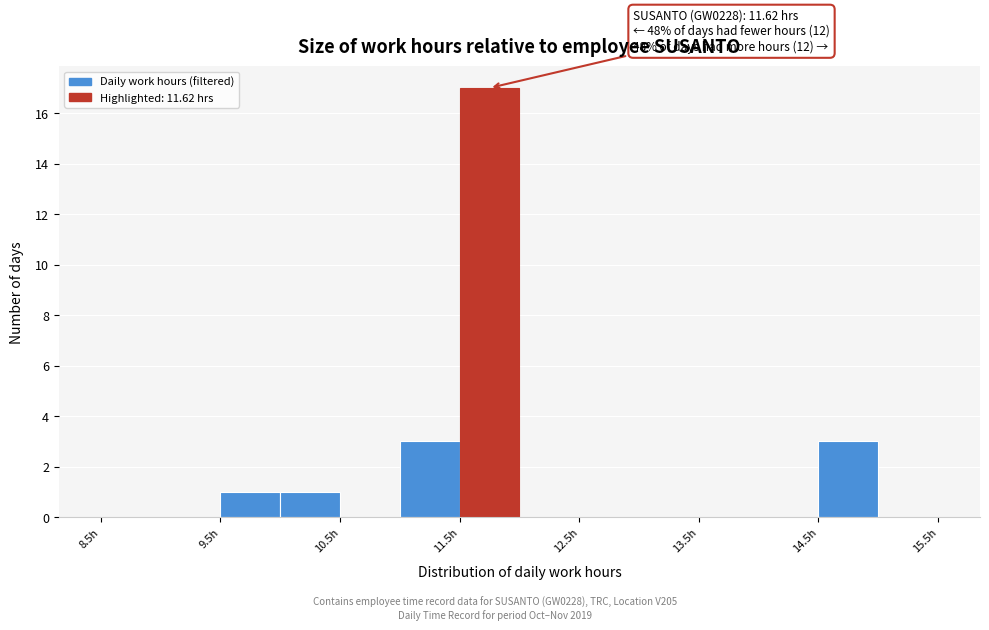

Which range on the x-axis has the tallest bar?

11.5 to 12.0